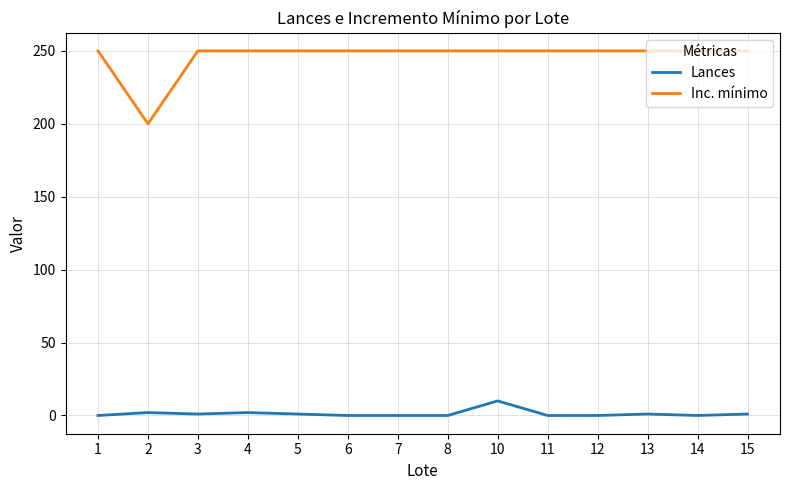

At how many categories does at least one series exceed 7?

14